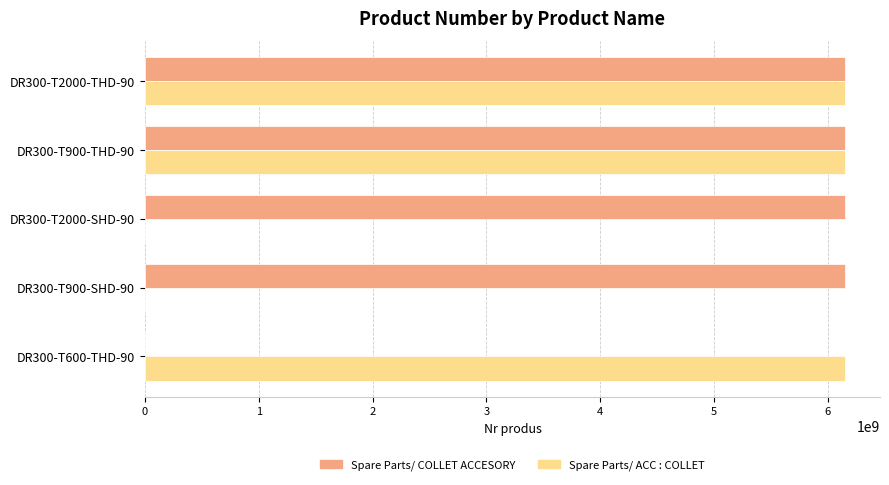

The value of Spare Parts/ COLLET ACCESORY at DR300-T900-THD-90 is 6151760440. True or false?

True